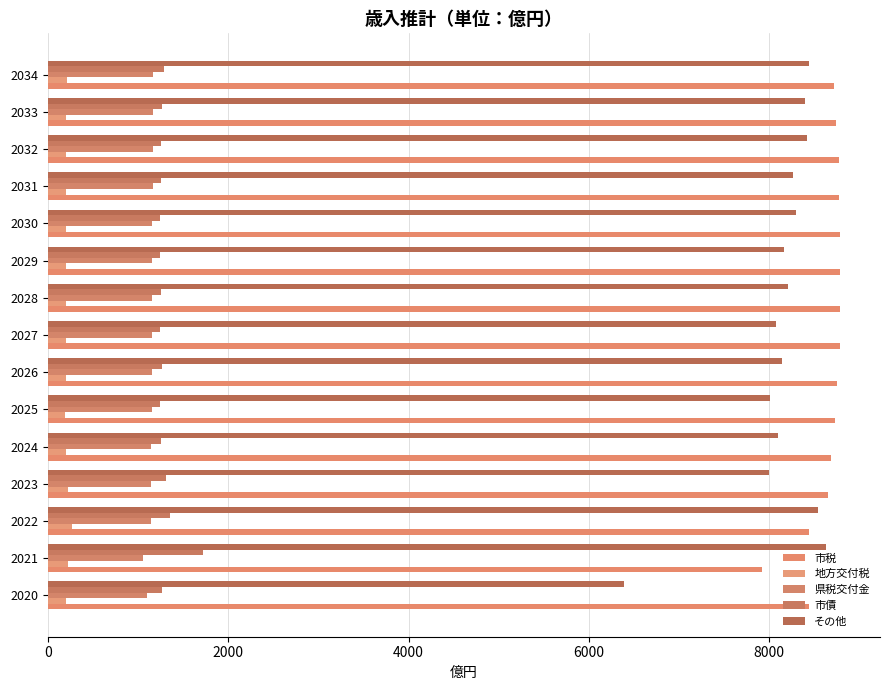

How many categories are shown in the chart?

15